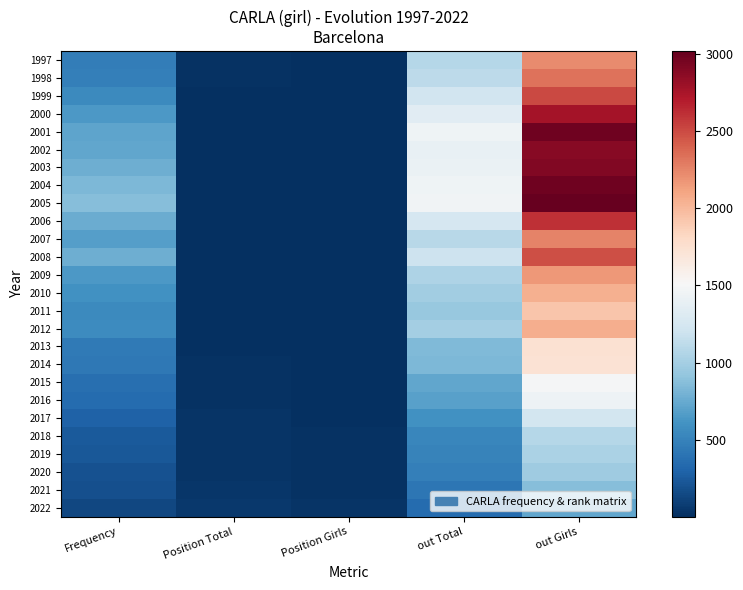

What is the spread (max minus min) of values at out Girls?

2296